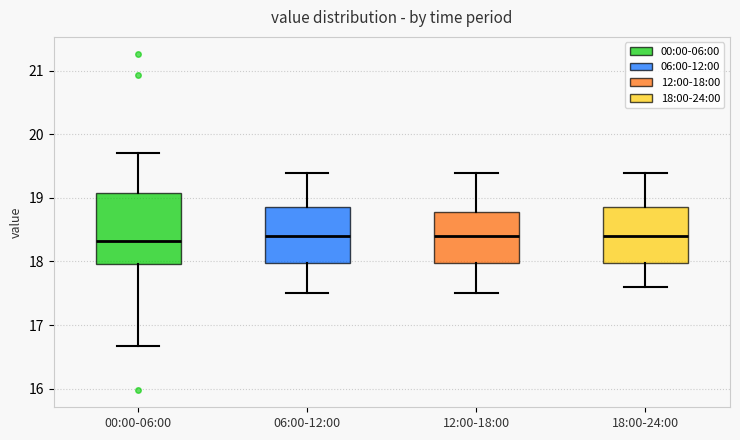

Reading left to right, read every box against the y-axis: the position of its median line, the range the box covers, and the ends of its whiskers. The values are not printed on the chart, so give them approximately, as read against the axis.

00:00-06:00: median 18.3, box 18.0 to 19.1, whiskers 16.7 to 19.7
06:00-12:00: median 18.4, box 18.0 to 18.9, whiskers 17.5 to 19.4
12:00-18:00: median 18.4, box 18.0 to 18.8, whiskers 17.5 to 19.4
18:00-24:00: median 18.4, box 18.0 to 18.9, whiskers 17.6 to 19.4